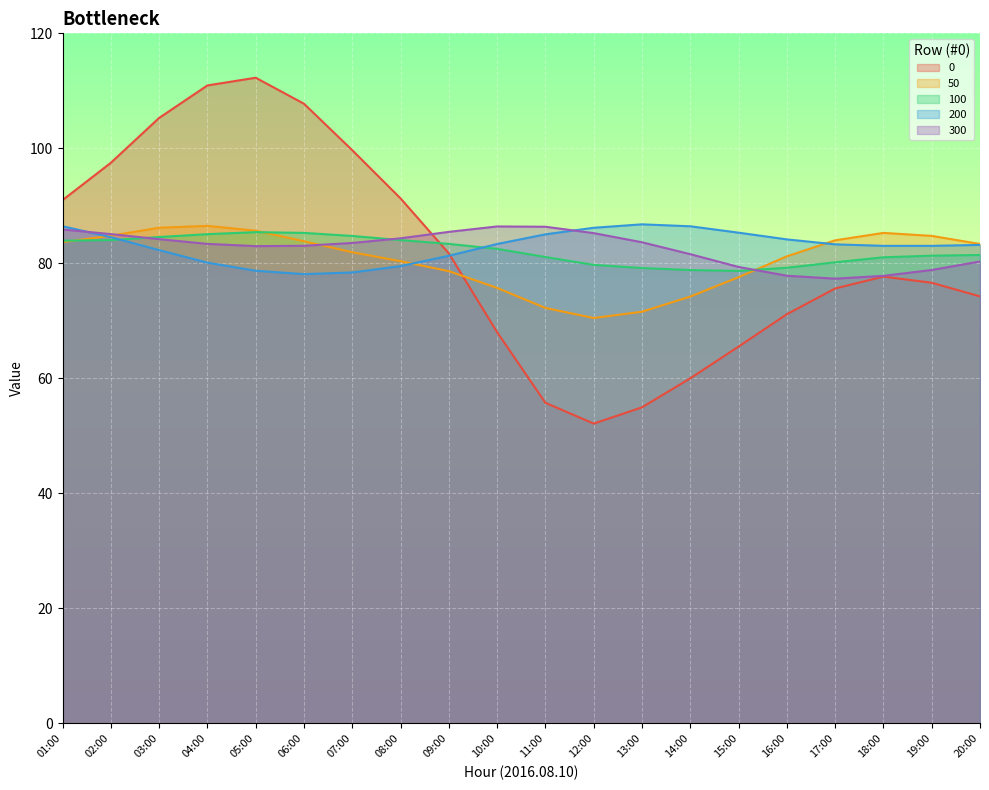

What is the difference between the maximum and minimum values in the 100 series?

6.7